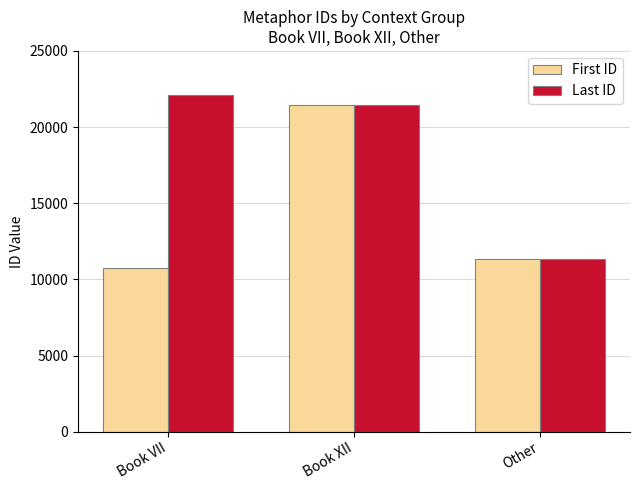

What is the value of the First ID bar at the 1st from the left?

10751